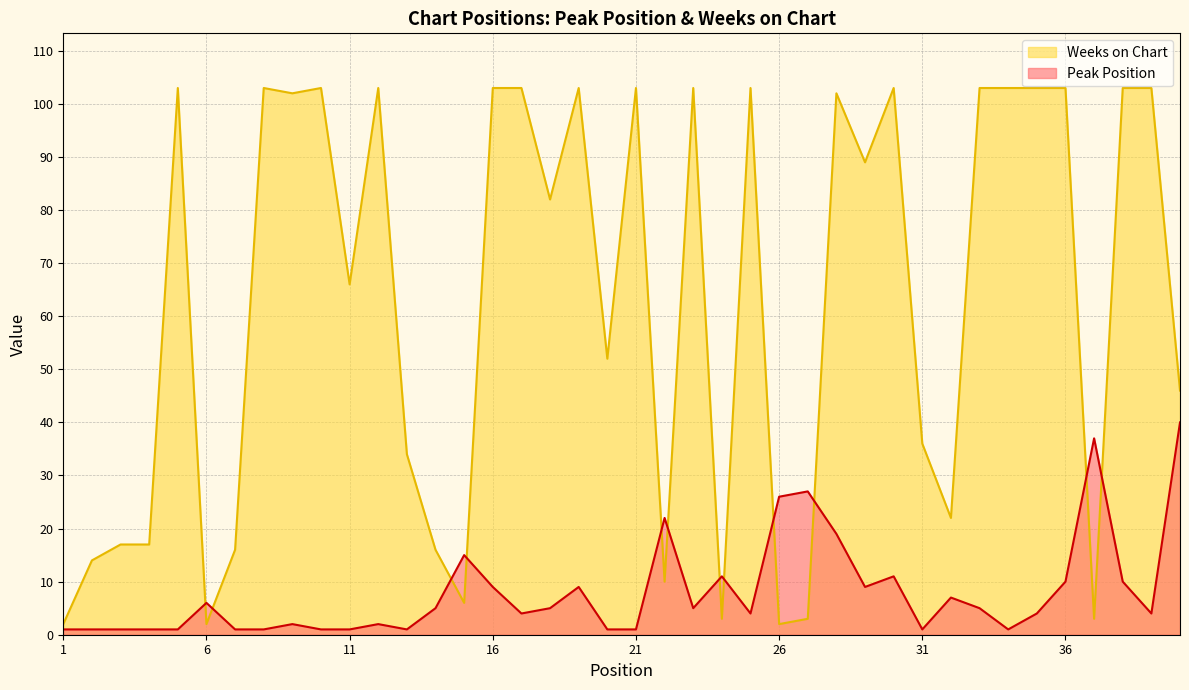

How many values in the Peak Position series are below 5?

20